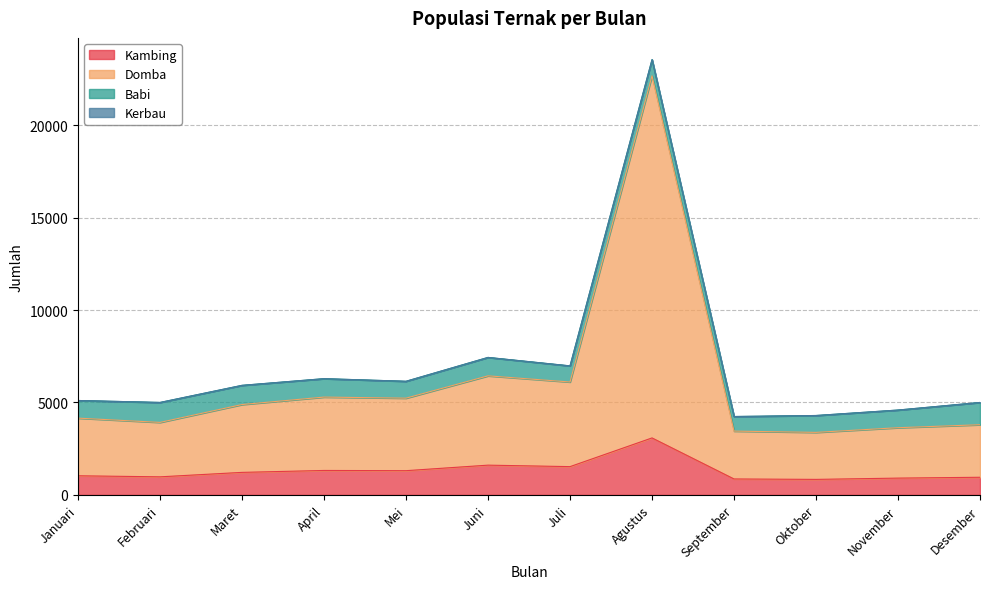

Which label corresponds to the largest value in the chart?

Agustus